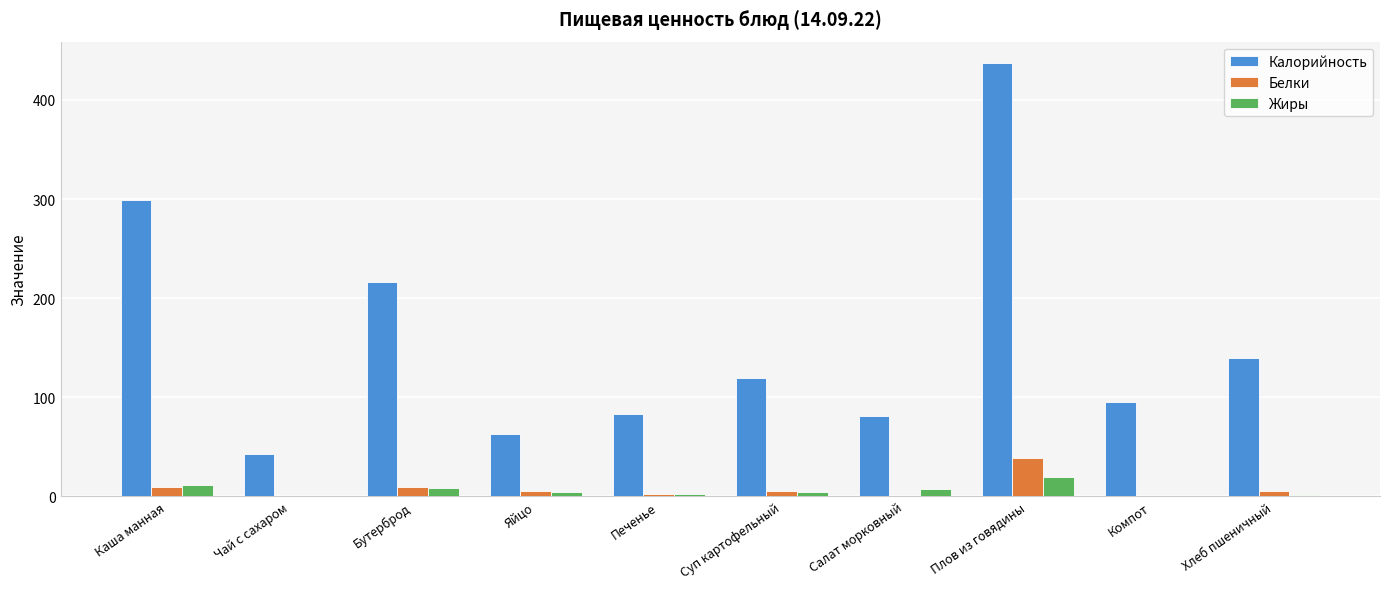

Is the value of Белки at Яйцо greater than the value of Жиры at Плов из говядины?

No